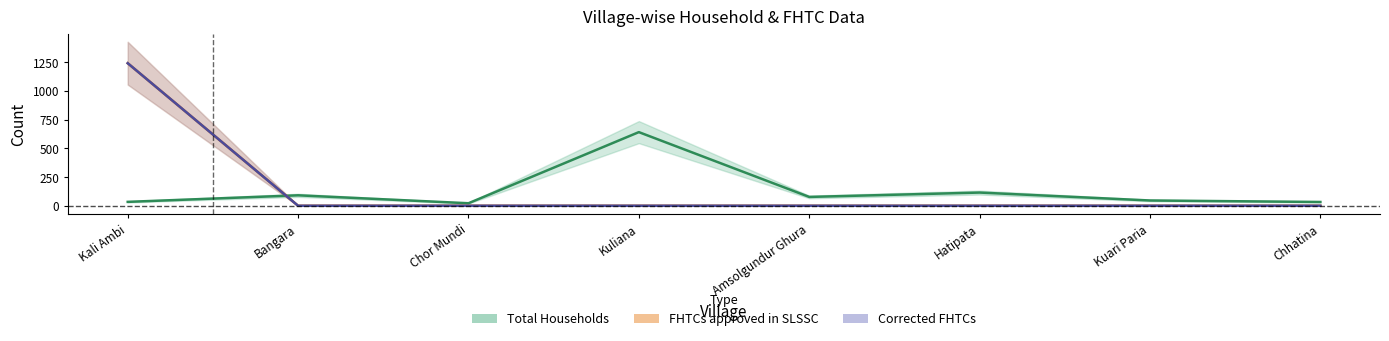

At which category is the sum across all series the highest?

Kali Ambi